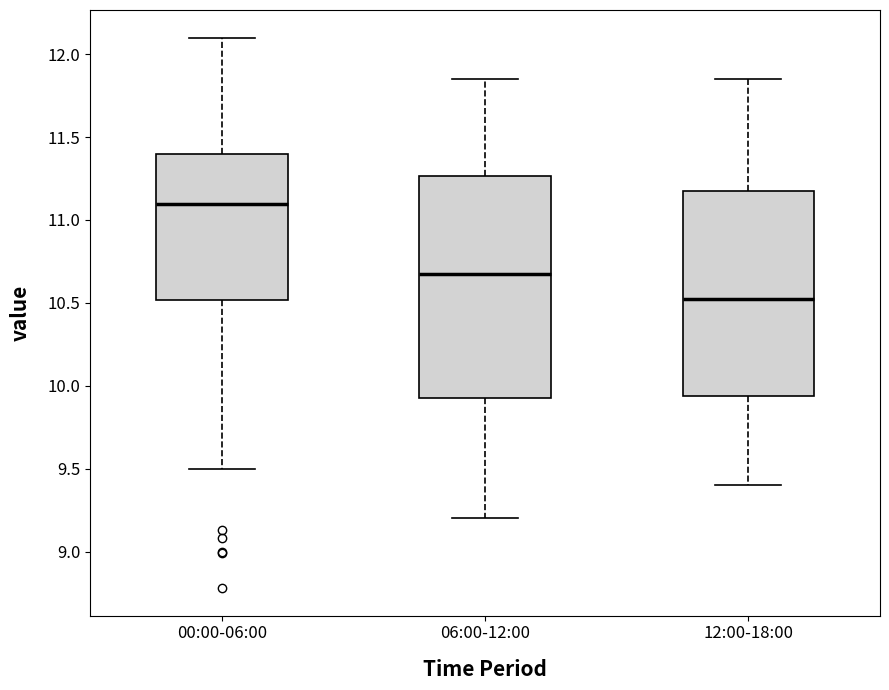

Comparing the boxes themselves (not the whiskers), which one is the tallest?

06:00-12:00